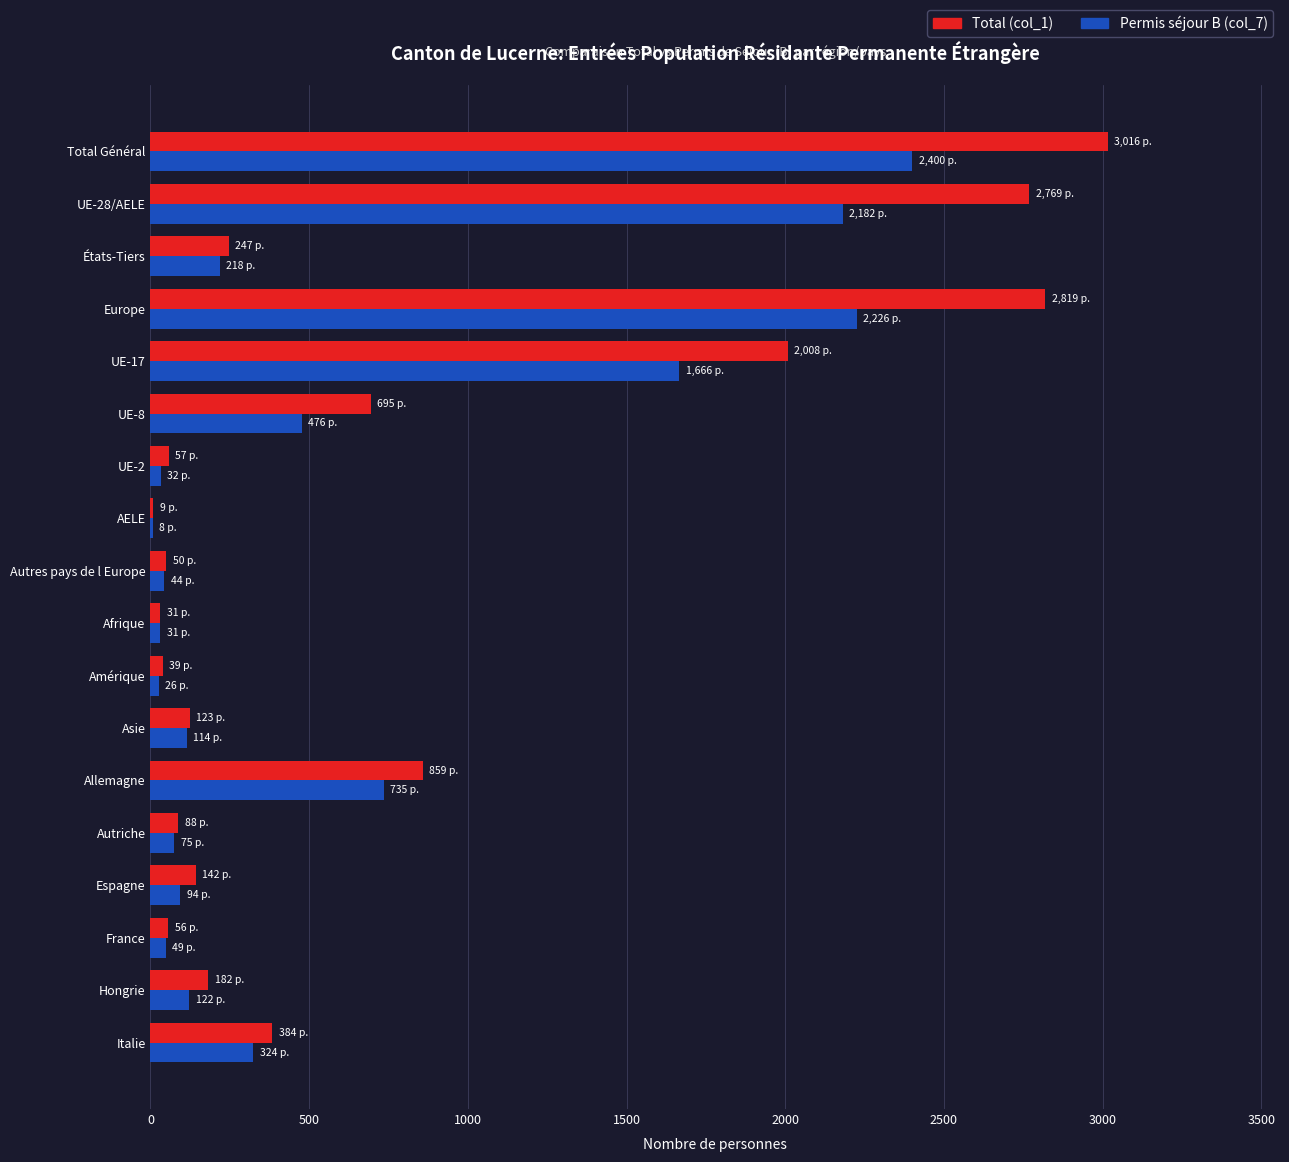

Is it true that Total (col_1) equals 1157 at Europe?

False